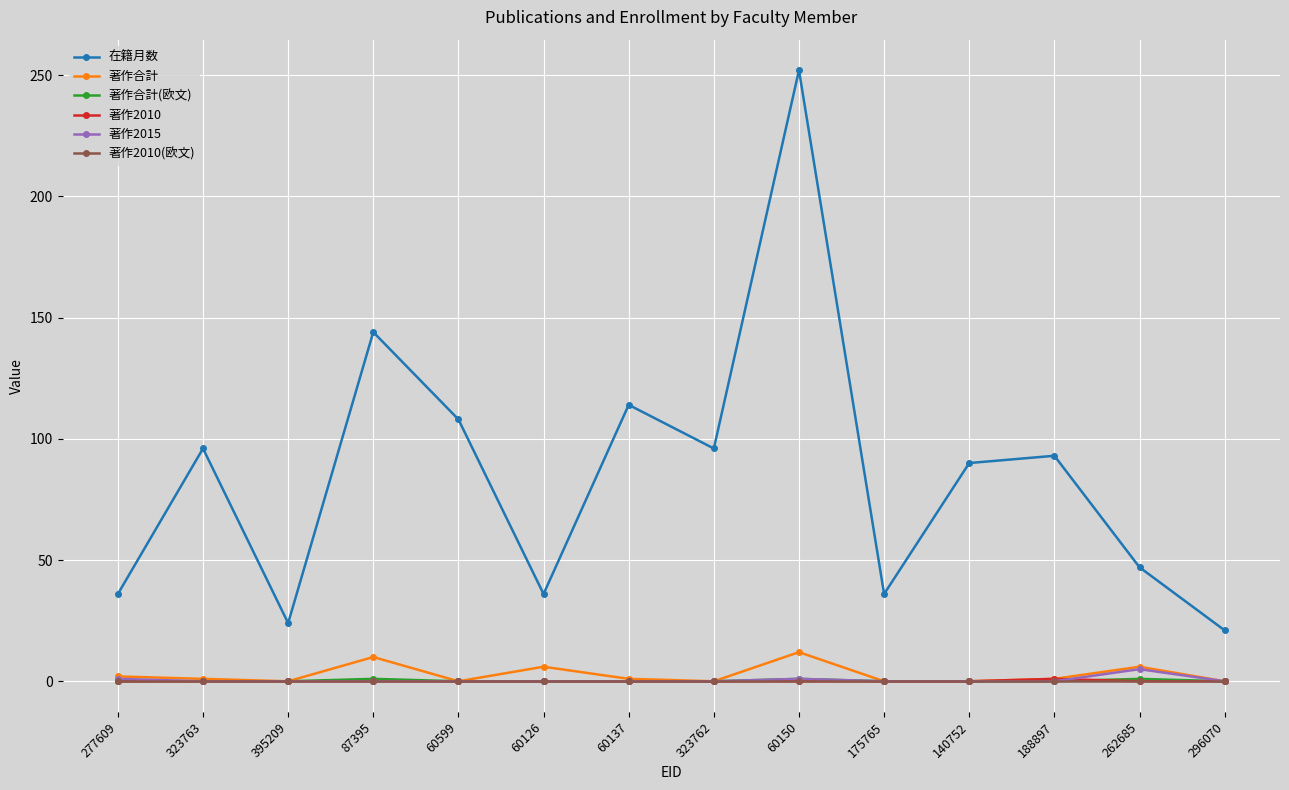

In 在籍月数, how many points are lower than both neighbors (excluding endpoints)?

4